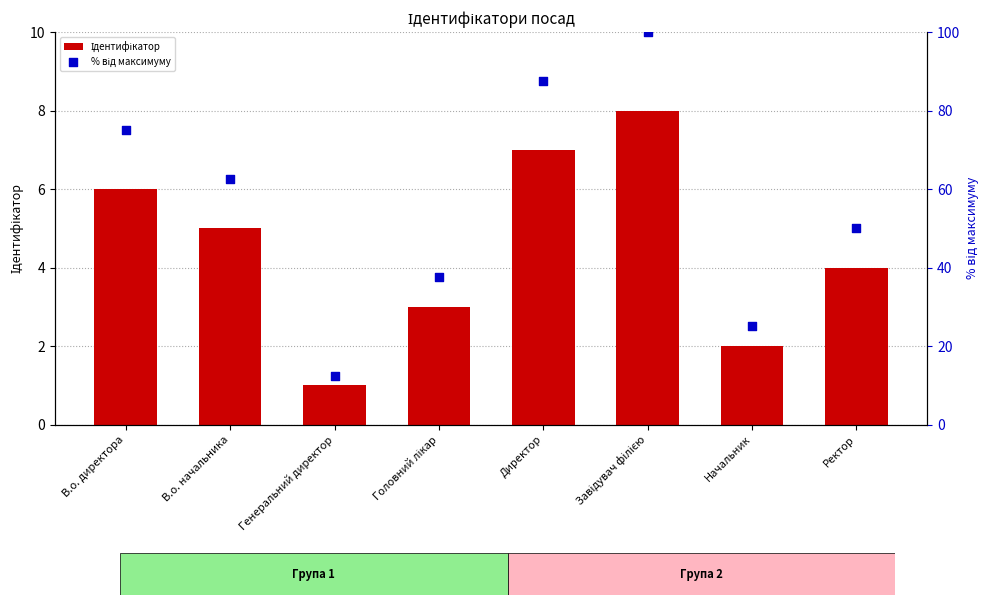

Which series has the largest Y range (max minus min)?

% від максимуму